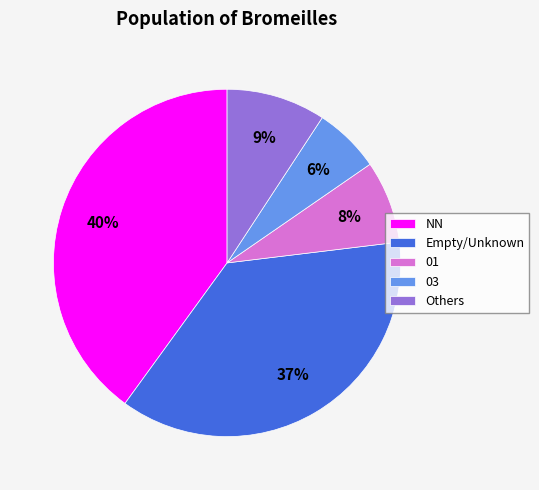

True or false: 03 accounts for 1% of the total.

False